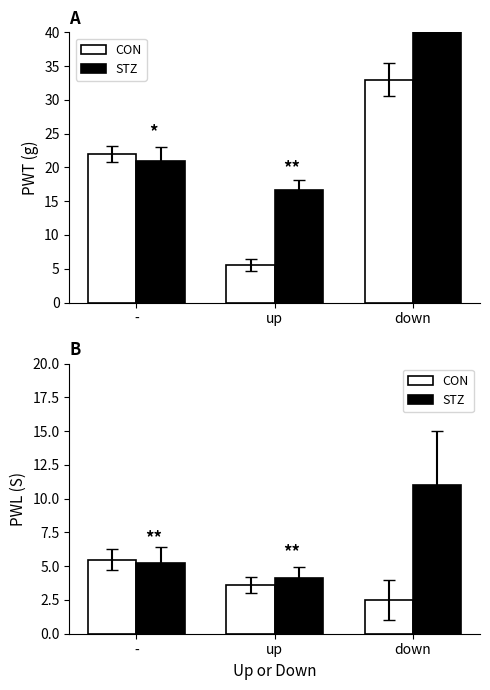

Does the chart contain stacked bars?

No